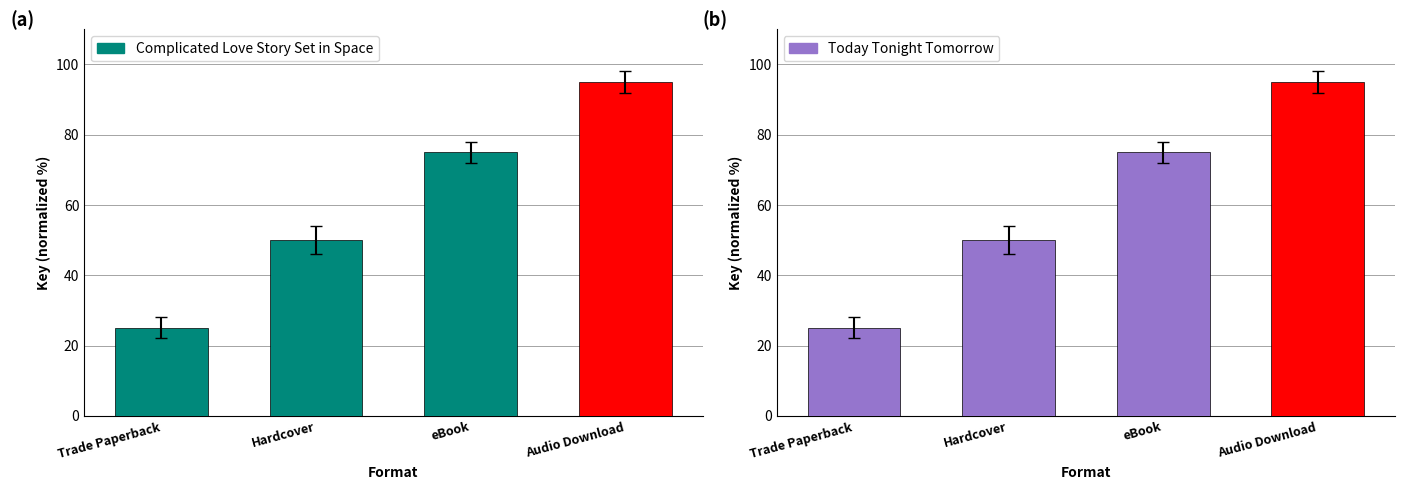

What is the sum of the Complicated Love Story Set in Space values at Hardcover and Trade Paperback?

75